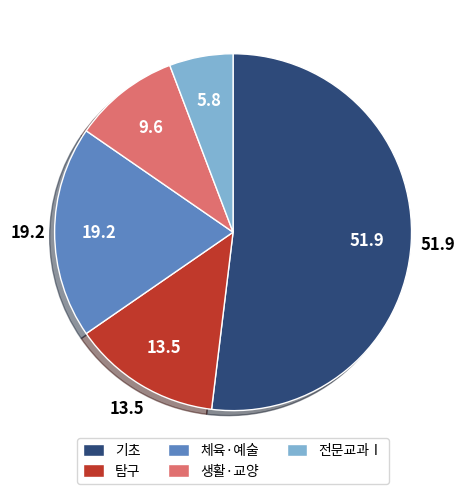

Is there any slice that represents more than half of the pie?

Yes